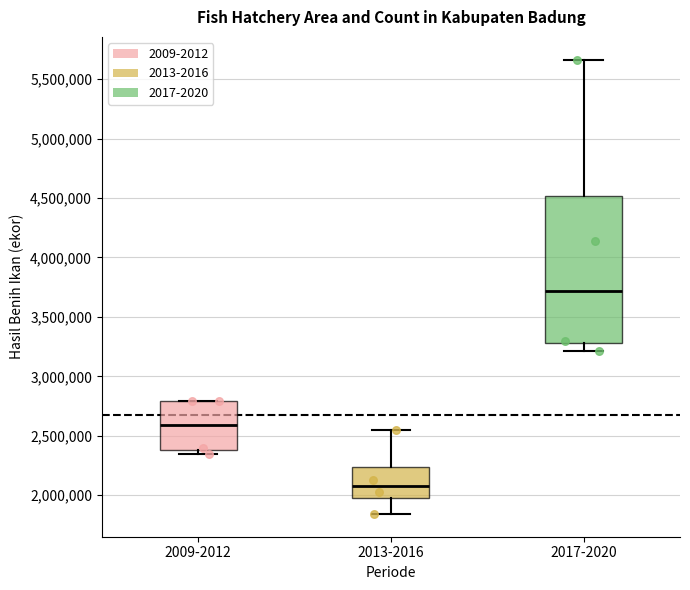

Reading left to right, read every box against the y-axis: the position of its median line, the range the box covers, and the ends of its whiskers. The values are not printed on the chart, so give them approximately, as read against the axis.

2009-2012: median 2600000, box 2400000 to 2800000, whiskers 2350000 to 2800000
2013-2016: median 2100000, box 2000000 to 2250000, whiskers 1850000 to 2550000
2017-2020: median 3700000, box 3300000 to 4500000, whiskers 3200000 to 5650000